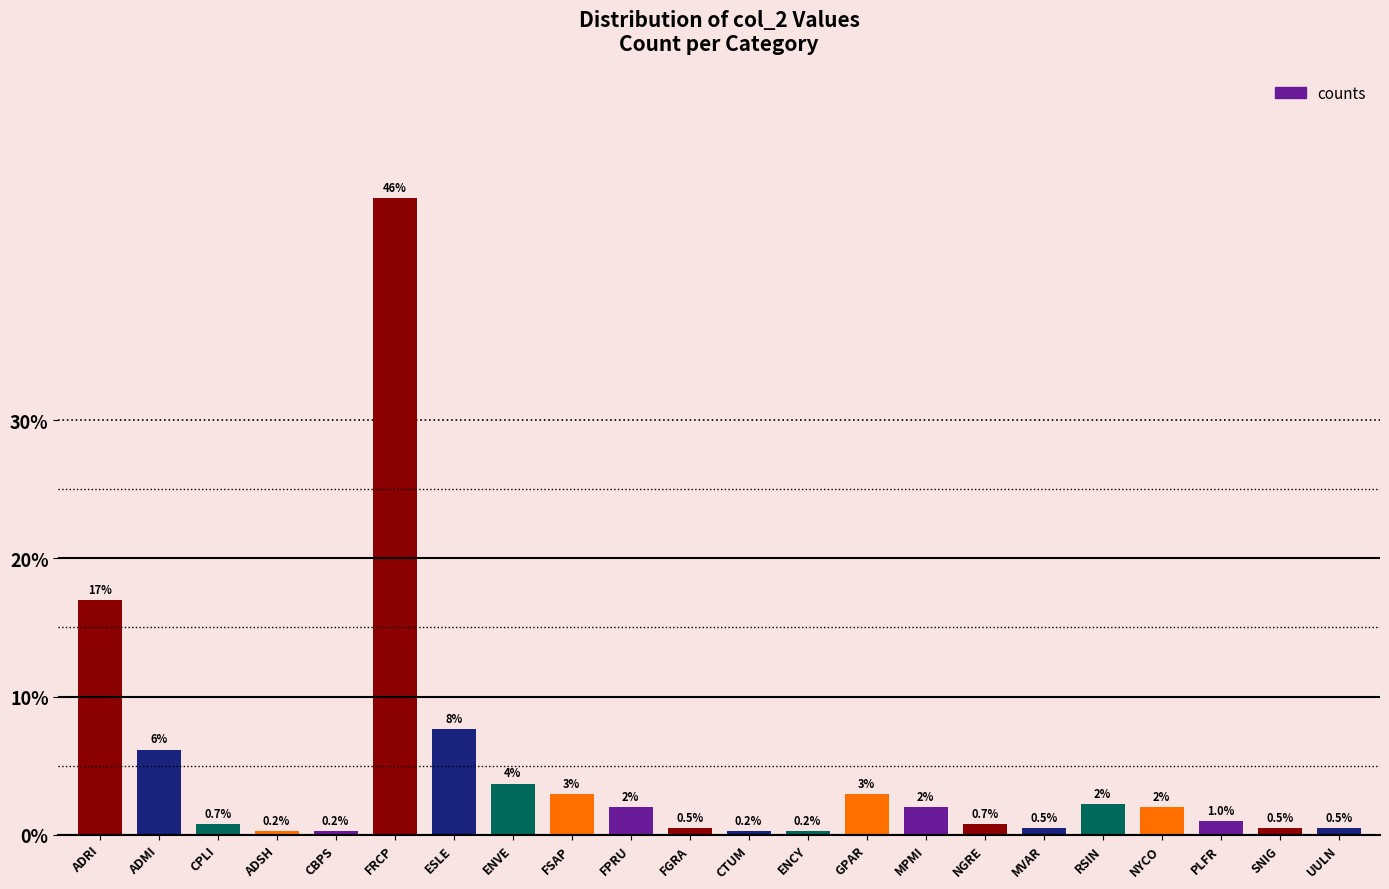

Which label corresponds to the largest value in the chart?

FRCP